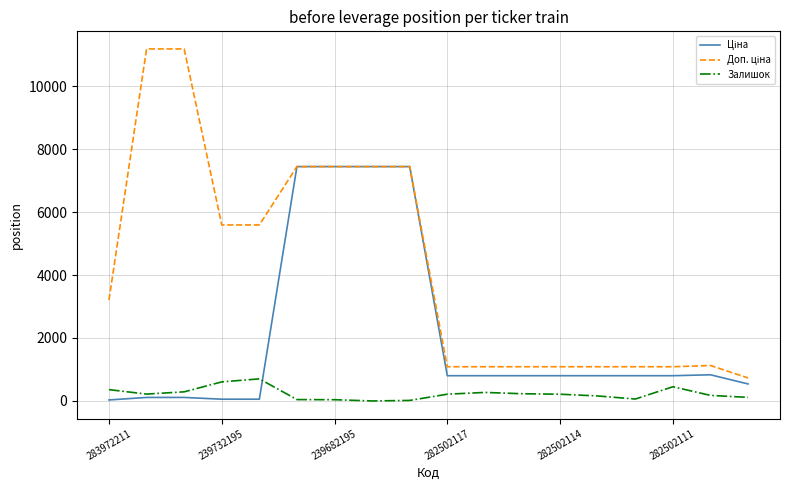

What is the maximum value shown in the chart?

11182.0